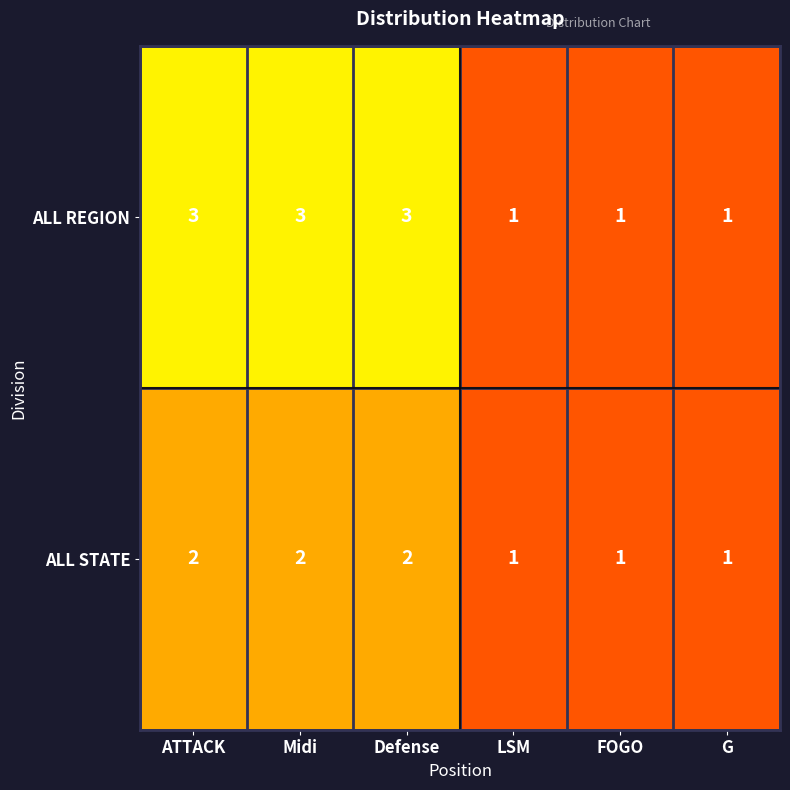

What is the difference between the highest and lowest values at Midi?

1